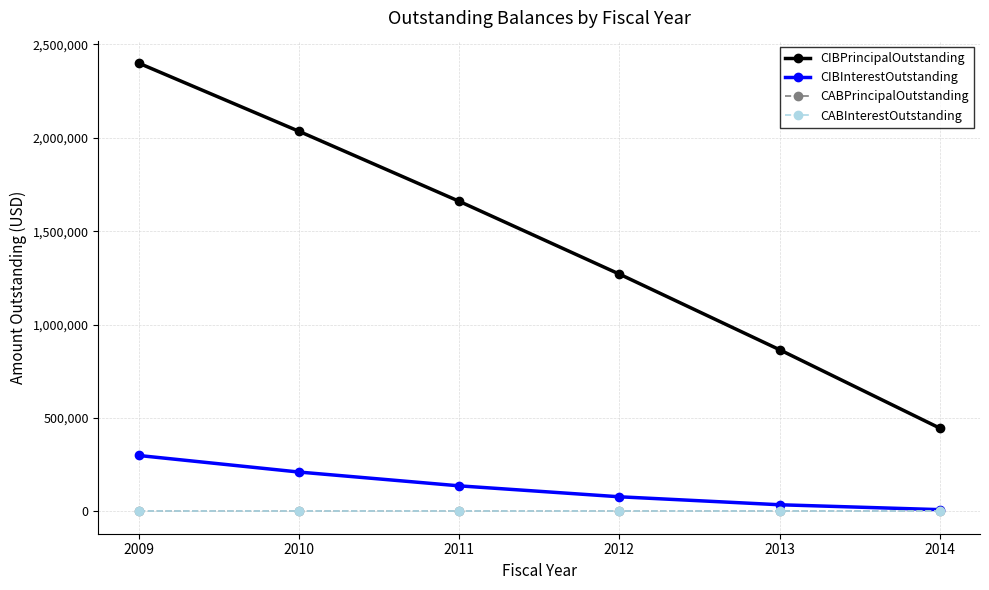

At which label does CABPrincipalOutstanding reach its peak?

2009